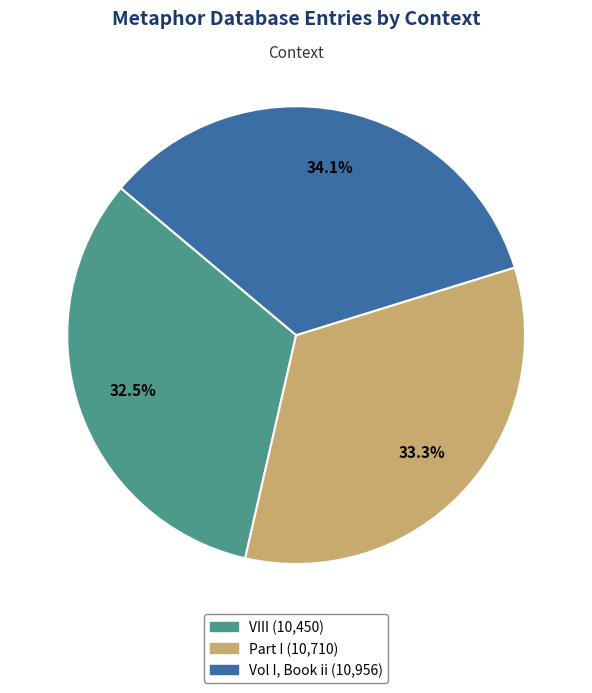

Rank the categories by value from lowest to highest.

VIII, Part I, Vol I, Book ii